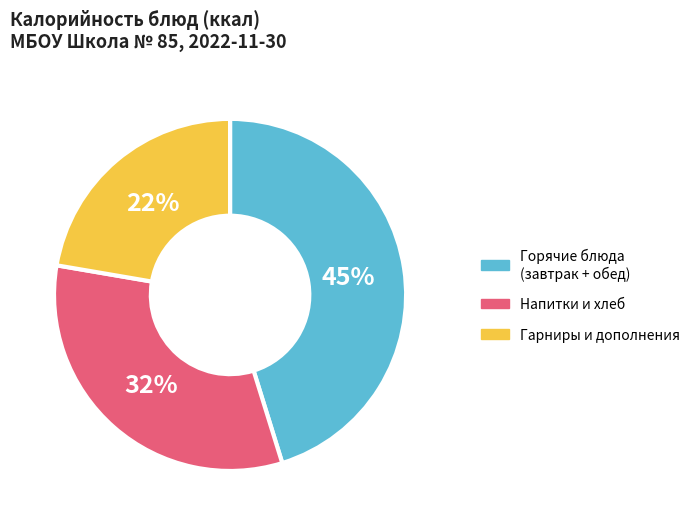

Is there any slice that represents more than half of the pie?

No